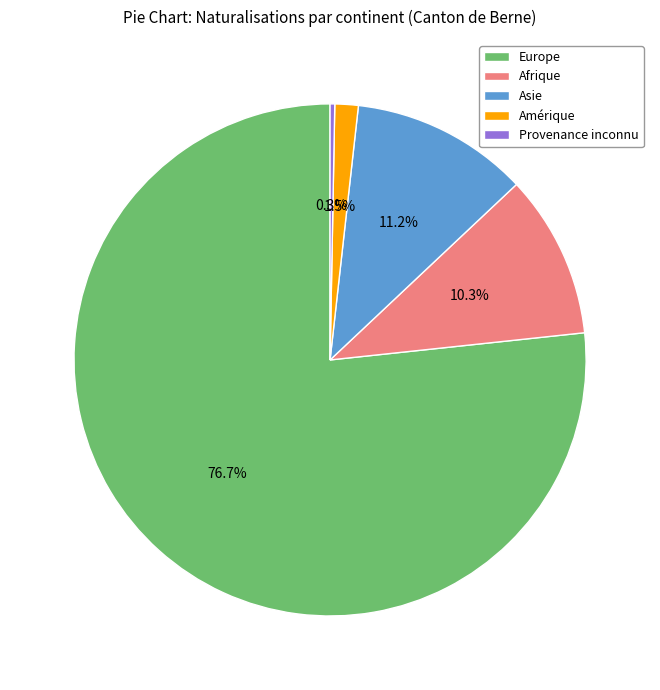

Is there a majority slice in this chart?

Yes